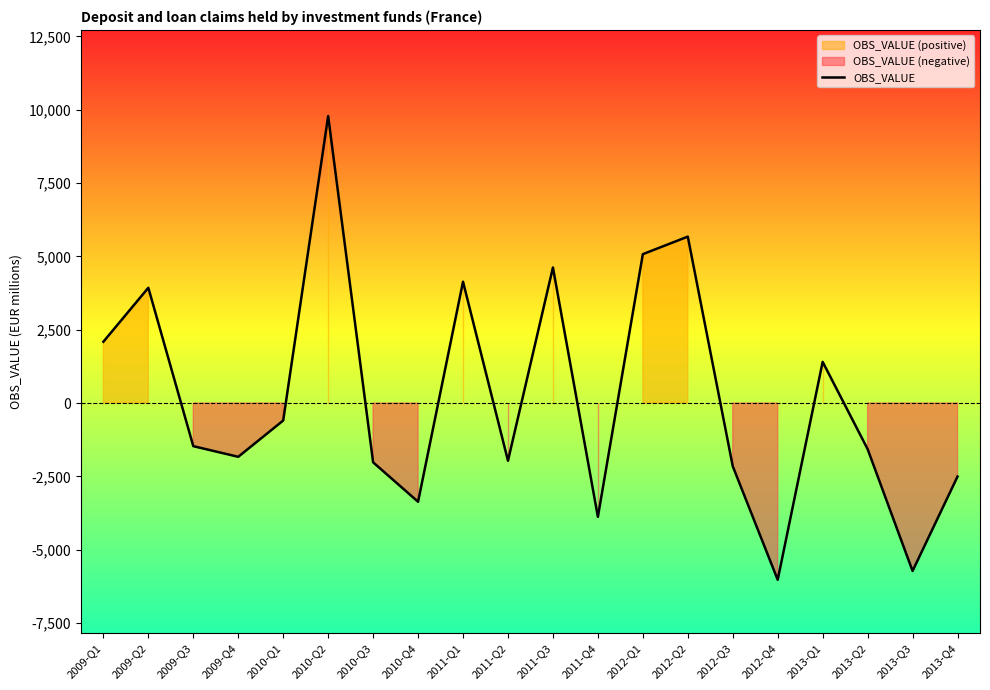

Reading left to right, transcribe all the data shown in this chart.

2009-Q1=2091	2009-Q2=3931	2009-Q3=-1469	2009-Q4=-1832	2010-Q1=-595	2010-Q2=9786	2010-Q3=-2020	2010-Q4=-3365	2011-Q1=4138	2011-Q2=-1966	2011-Q3=4623	2011-Q4=-3879	2012-Q1=5077	2012-Q2=5675	2012-Q3=-2153	2012-Q4=-6025	2013-Q1=1405	2013-Q2=-1569	2013-Q3=-5724	2013-Q4=-2506